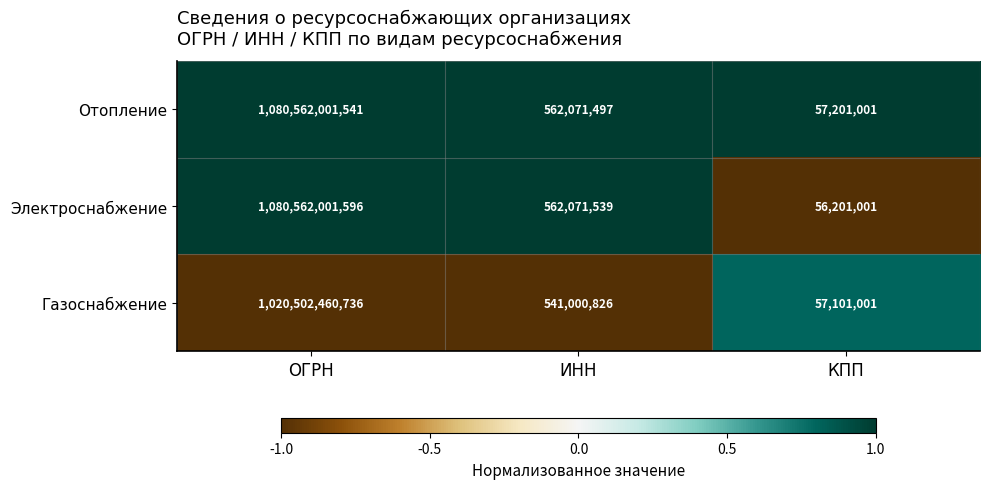

What is the difference between the maximum and minimum values in the Отопление series?

1080504800540